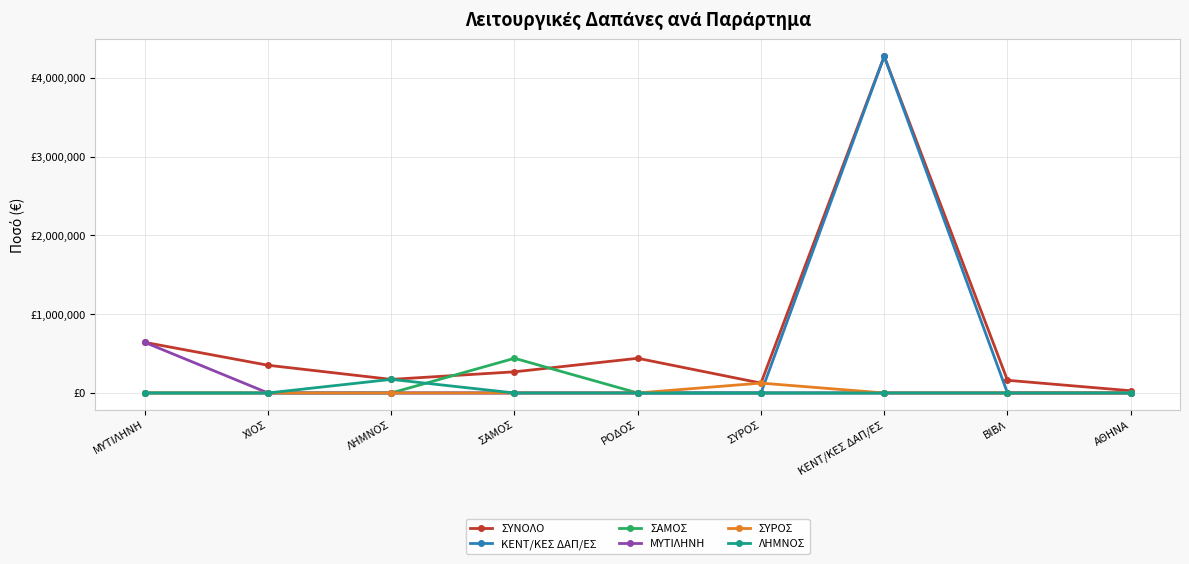

What are all the series names shown in the legend?

ΣΥΝΟΛΟ, ΚΕΝΤ/ΚΕΣ ΔΑΠ/ΕΣ, ΣΑΜΟΣ, ΜΥΤΙΛΗΝΗ, ΣΥΡΟΣ, ΛΗΜΝΟΣ